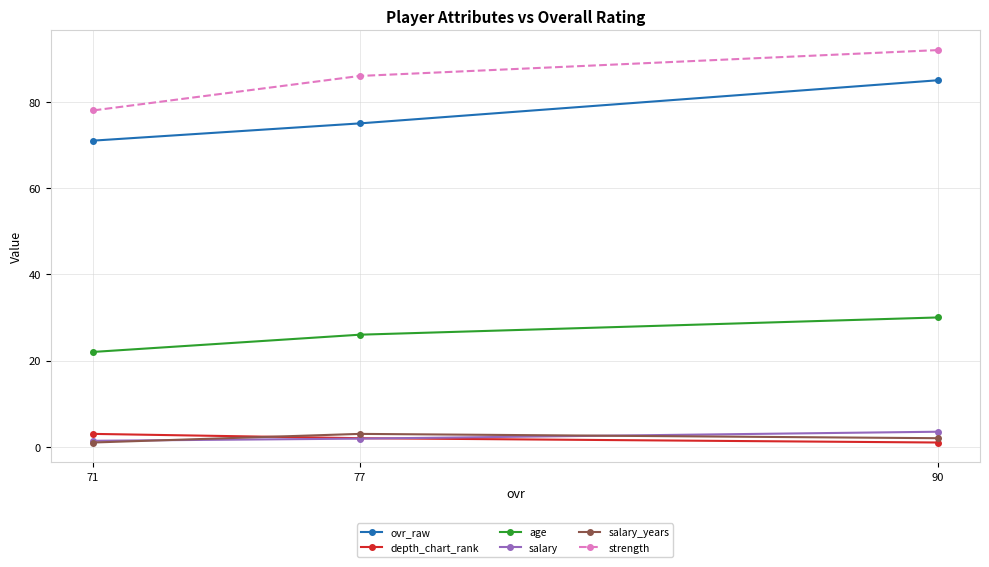

At how many categories does at least one series exceed 45?

3